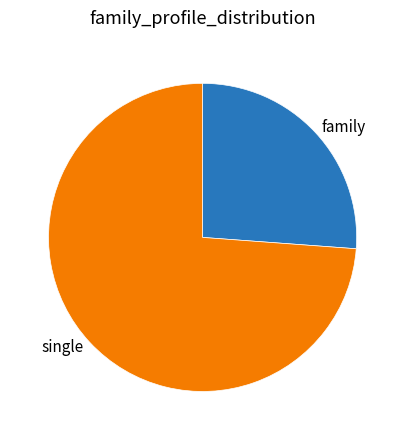

Do single and family together represent more than half of the pie?

Yes